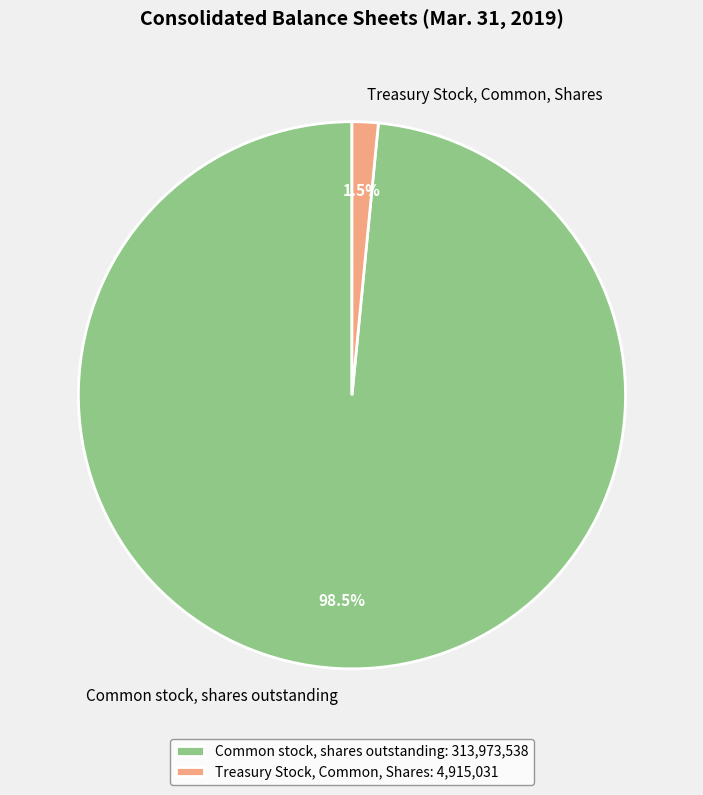

Which has a higher value, Treasury Stock, Common, Shares or Common stock, shares outstanding?

Common stock, shares outstanding